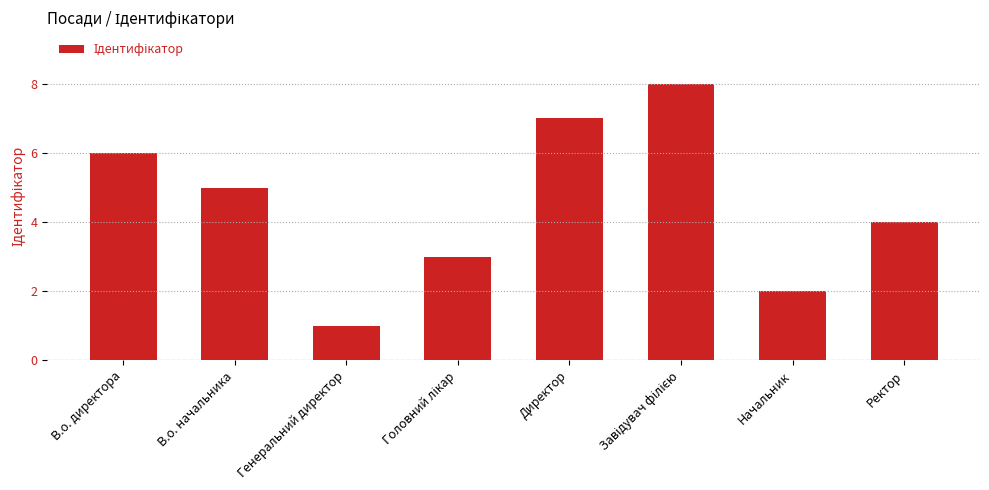

Which category has the lowest value across all series?

Генеральний директор